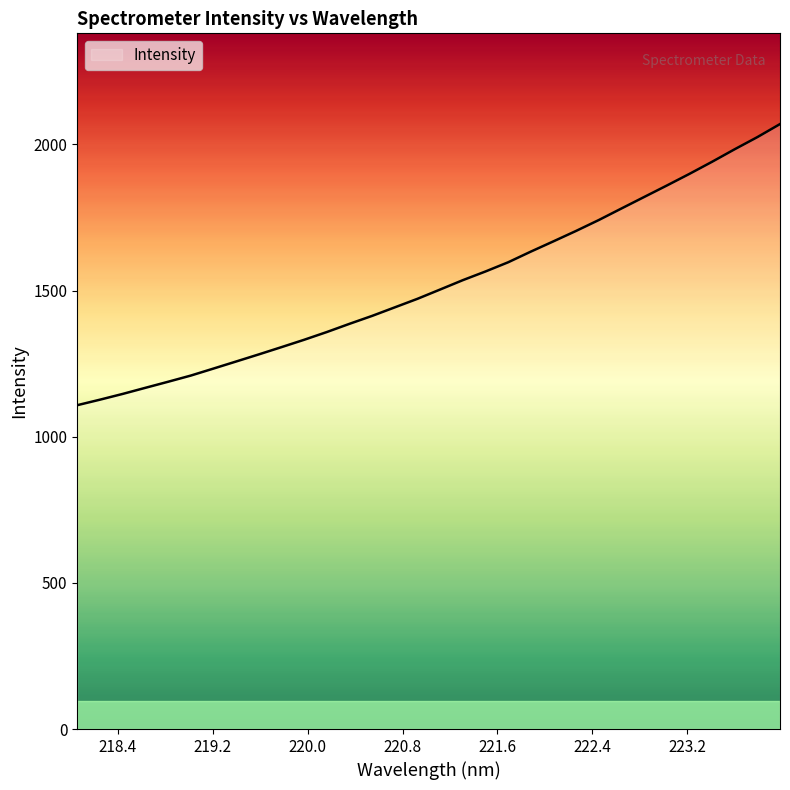

What is the difference between the maximum and minimum values?

961.6